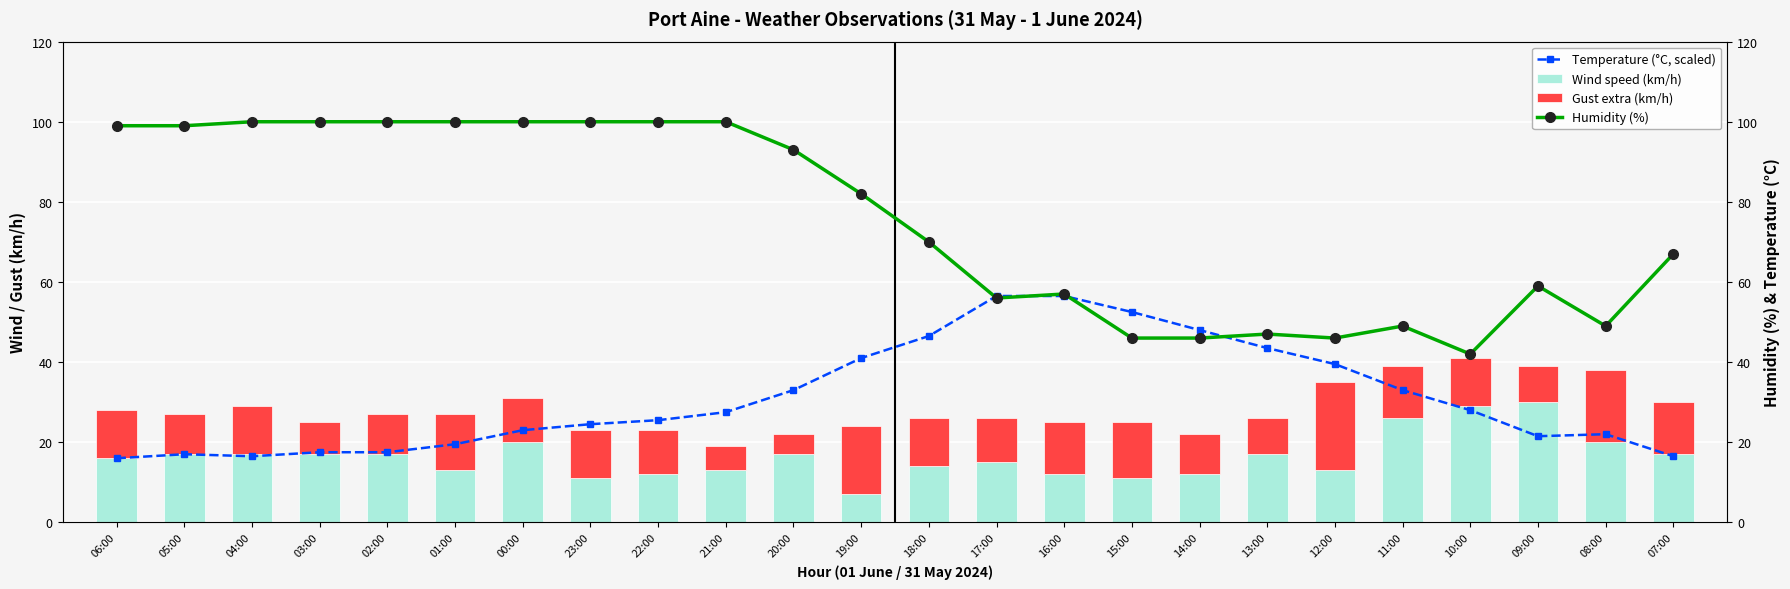

Which category has the lowest value across all series?

20:00